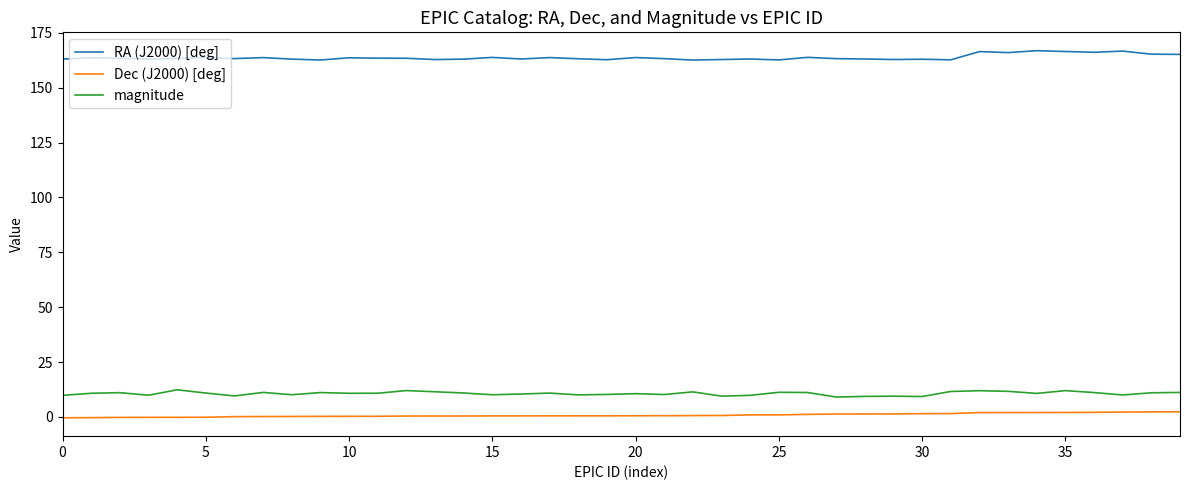

True or false: RA (J2000) [deg] and magnitude intersect in this chart.

False